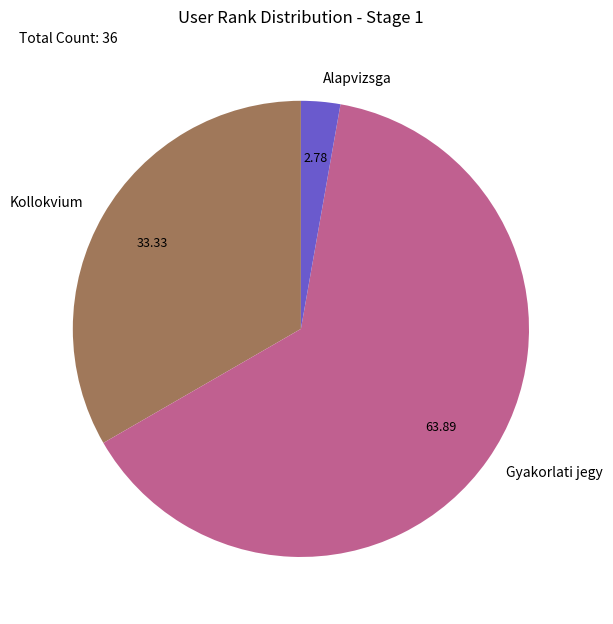

Which has a higher value, Kollokvium or Gyakorlati jegy?

Gyakorlati jegy